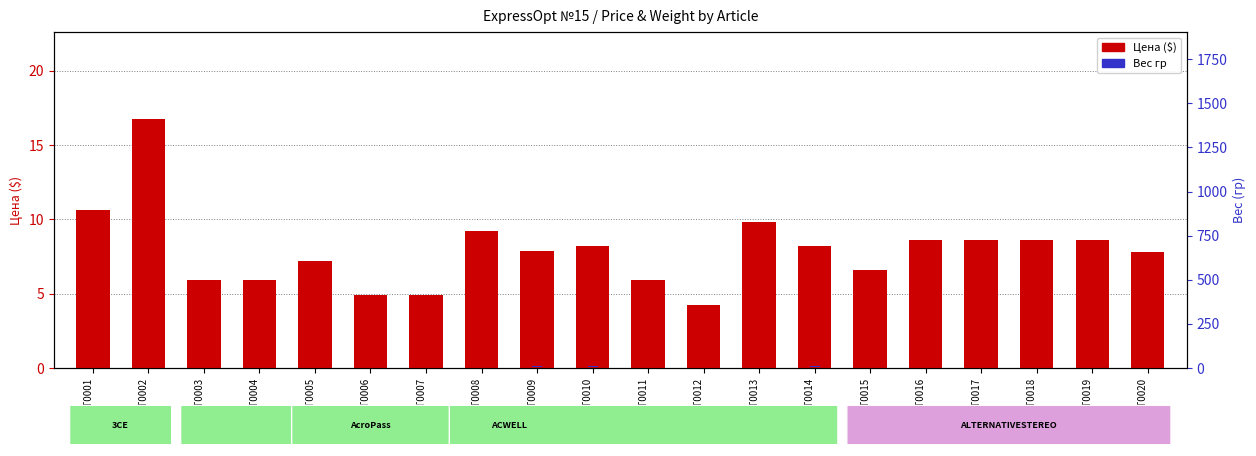

What is the maximum value for Цена?

16.8